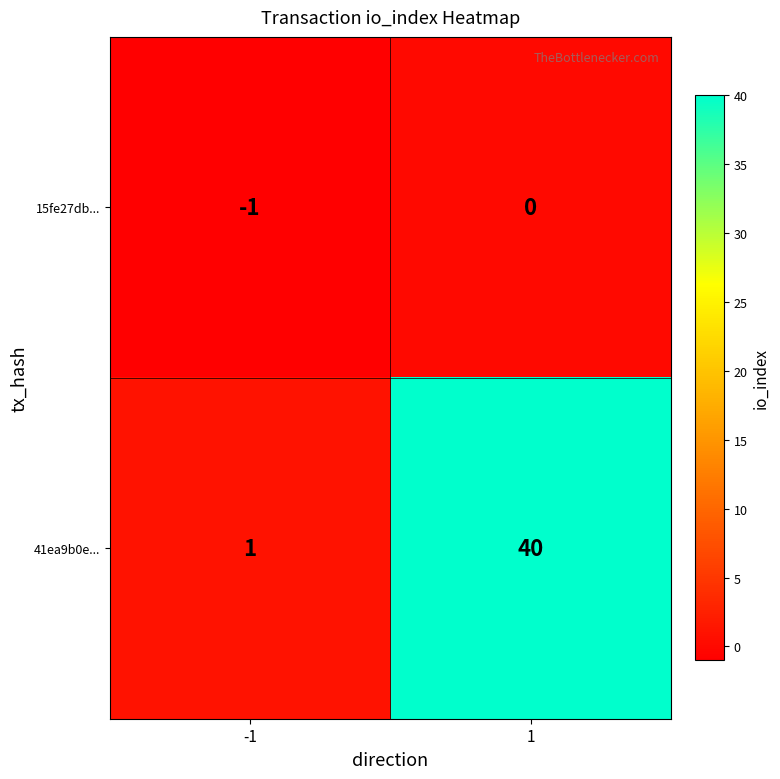

The 41ea9b0e... series shows 1 at -1. True or false?

True